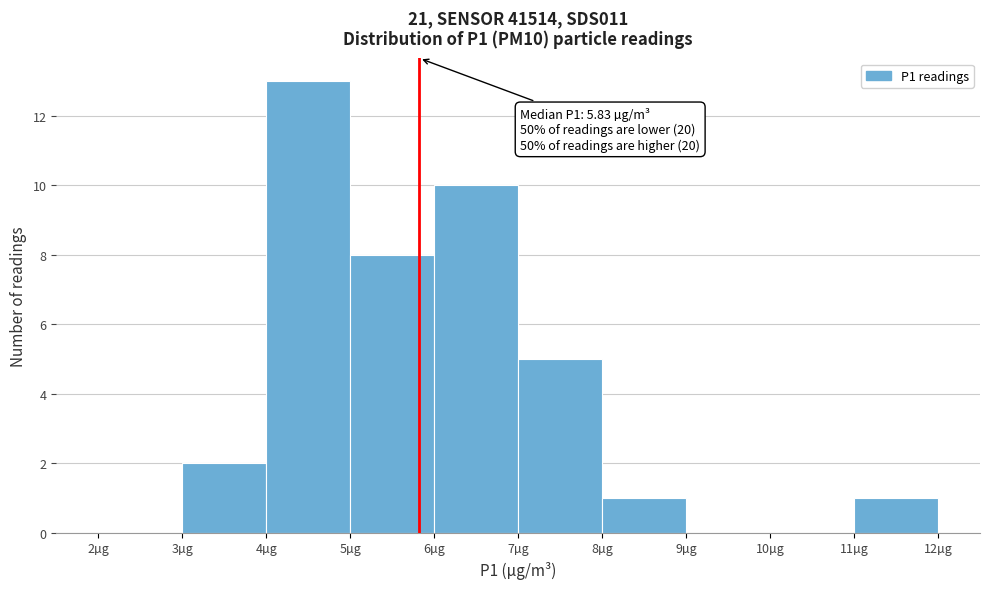

Which range on the x-axis has the tallest bar?

4 to 5